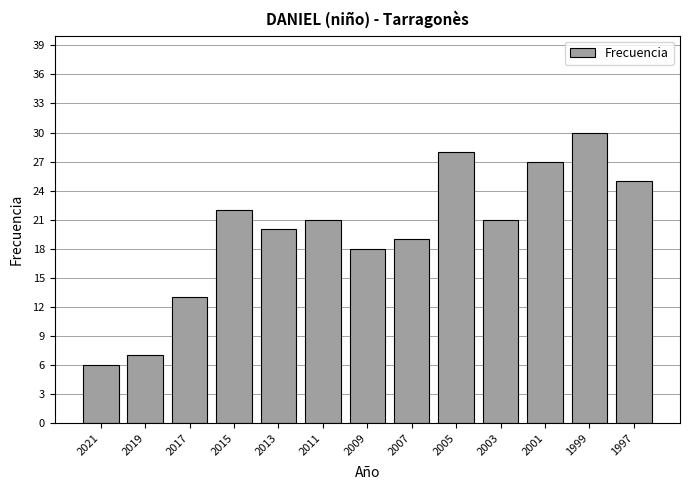

What is the average value?

20